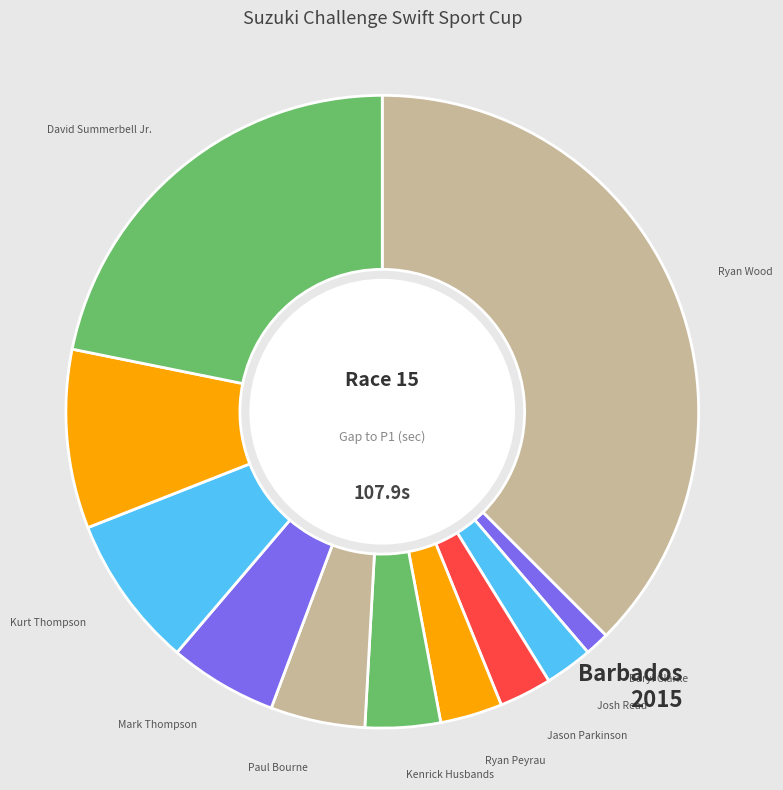

How many slices are in this pie chart?

11